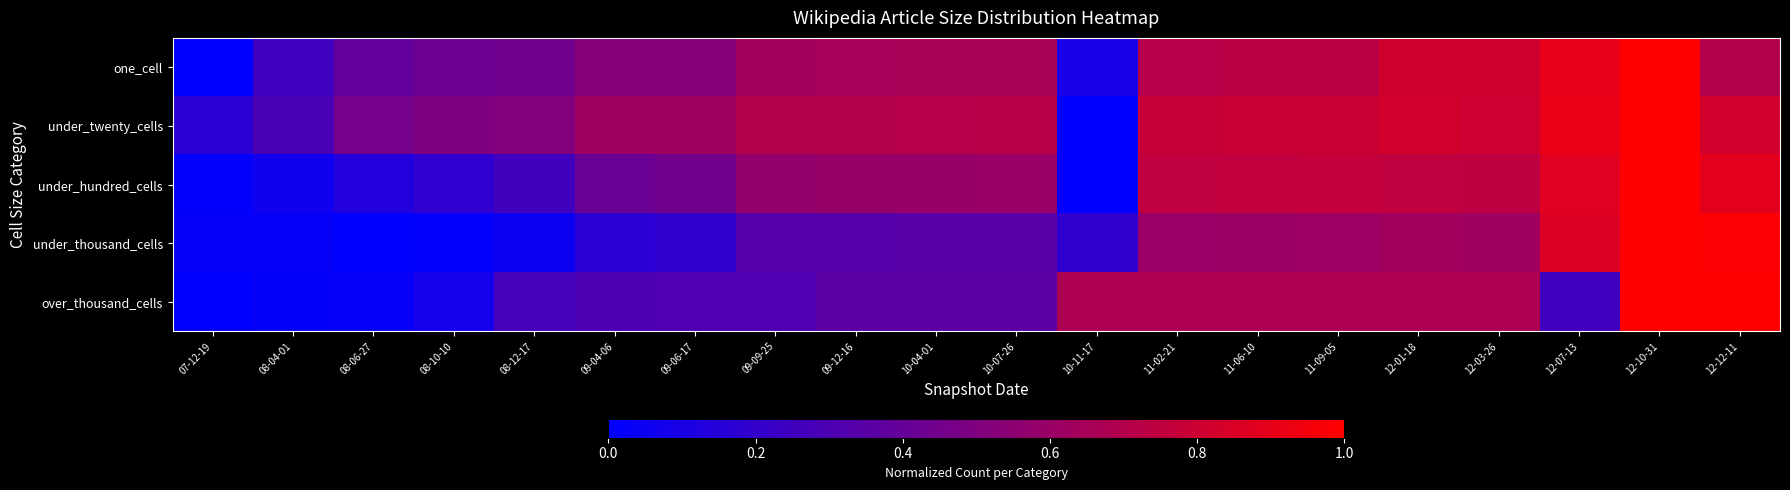

Between 09-12-16 and 10-11-17, which series saw the biggest shift?

under_twenty_cells